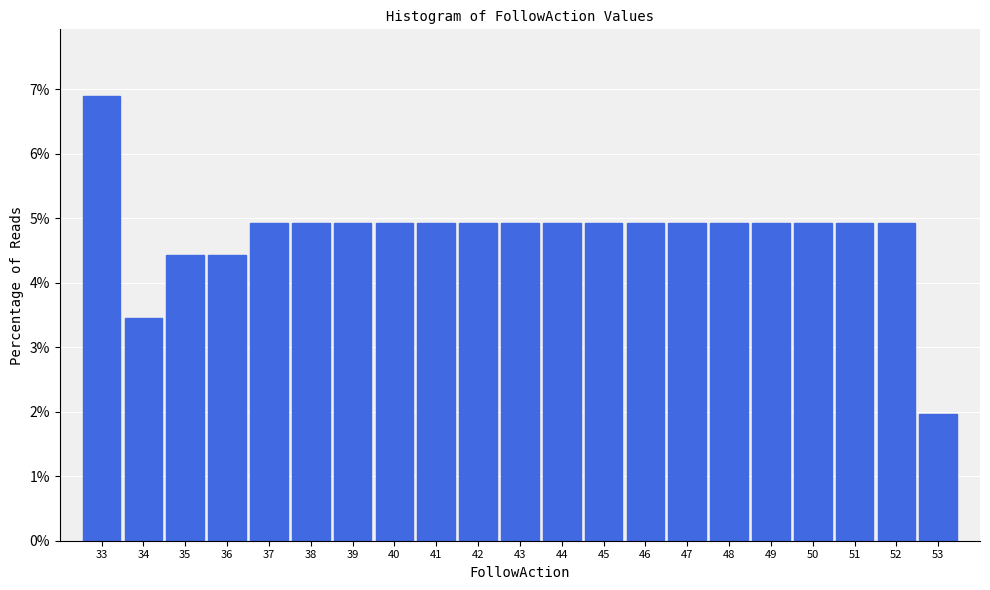

Reading left to right, list every bar in this chart as the range it spans on the x-axis followed by its height. The values are not printed on the chart, so give them approximately, as read against the axis.

32.5 to 33.5: 6.9
33.5 to 34.5: 3.4
34.5 to 35.5: 4.4
35.5 to 36.5: 4.4
36.5 to 37.5: 4.9
37.5 to 38.5: 4.9
38.5 to 39.5: 4.9
39.5 to 40.5: 4.9
40.5 to 41.5: 4.9
41.5 to 42.5: 4.9
42.5 to 43.5: 4.9
43.5 to 44.5: 4.9
44.5 to 45.5: 4.9
45.5 to 46.5: 4.9
46.5 to 47.5: 4.9
47.5 to 48.5: 4.9
48.5 to 49.5: 4.9
49.5 to 50.5: 4.9
50.5 to 51.5: 4.9
51.5 to 52.5: 4.9
52.5 to 53.5: 2.0